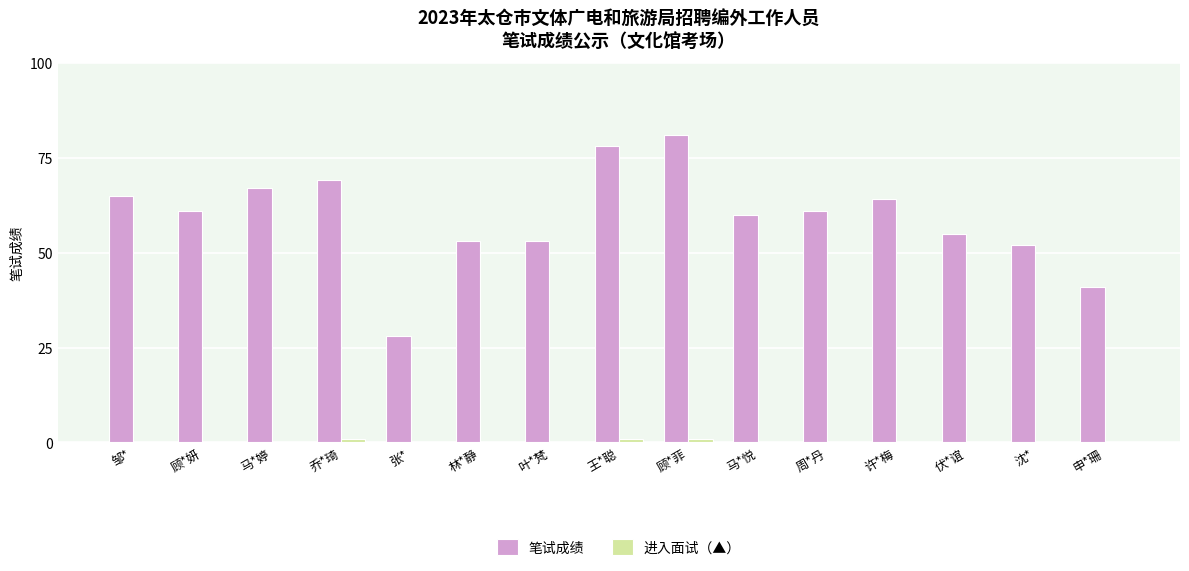

What is the sum of all 进入面试（▲） values?

3